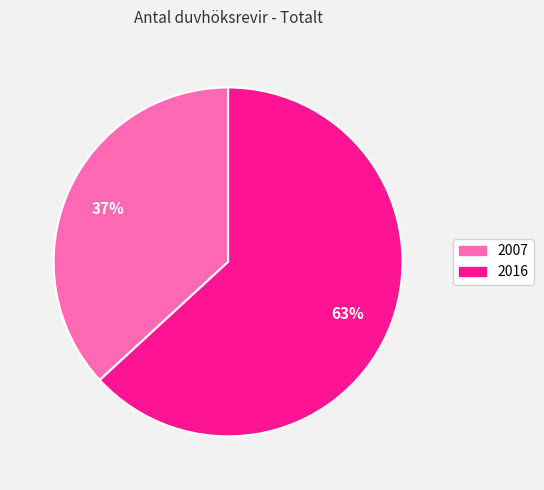

Between 2016 and 2007, which is larger?

2016